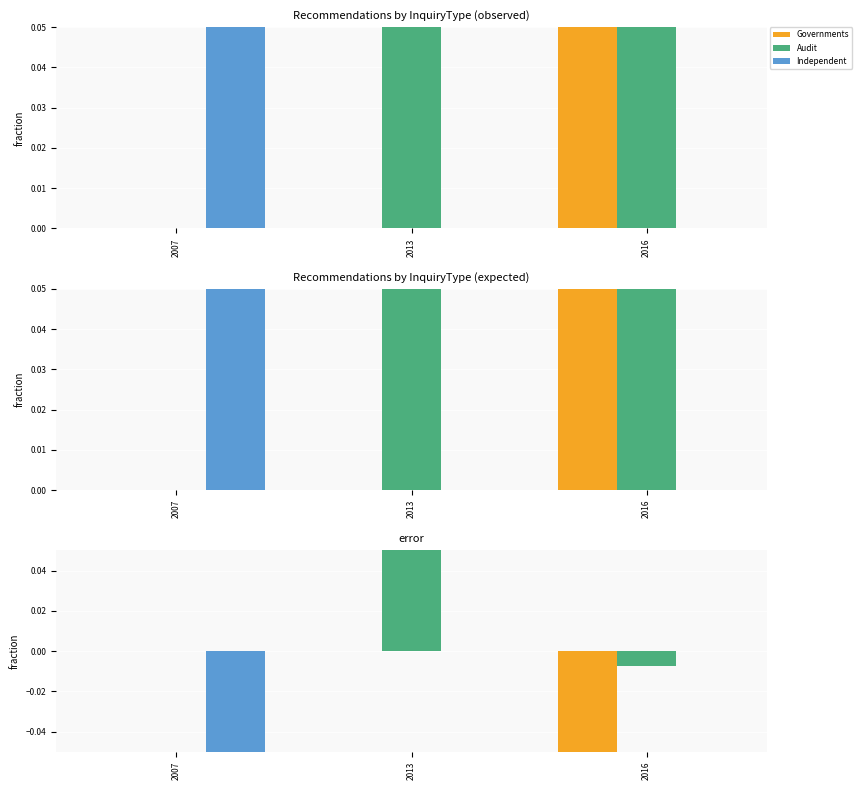

How many values in Audit are above zero?

1